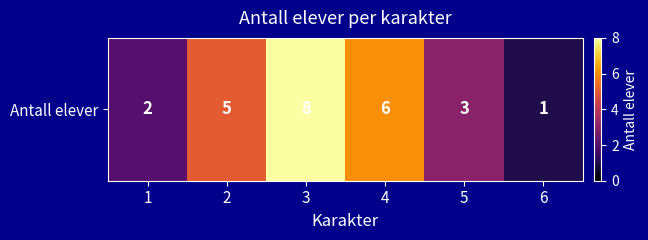

At which category does the chart reach its peak across all series?

3